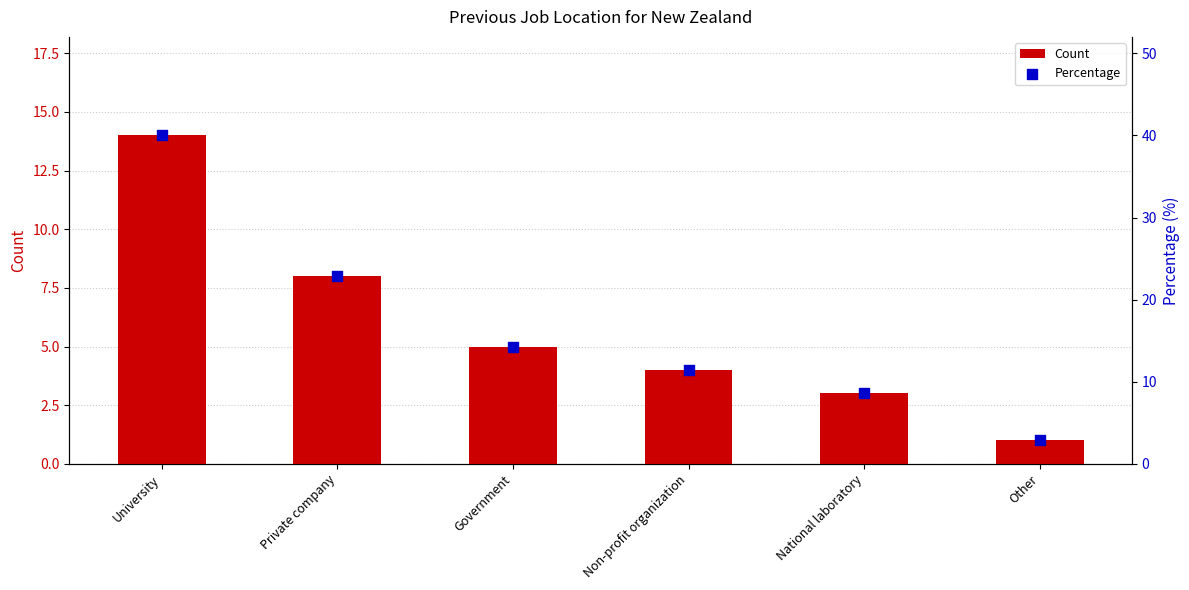

Which series has the largest Y range (max minus min)?

Percentage